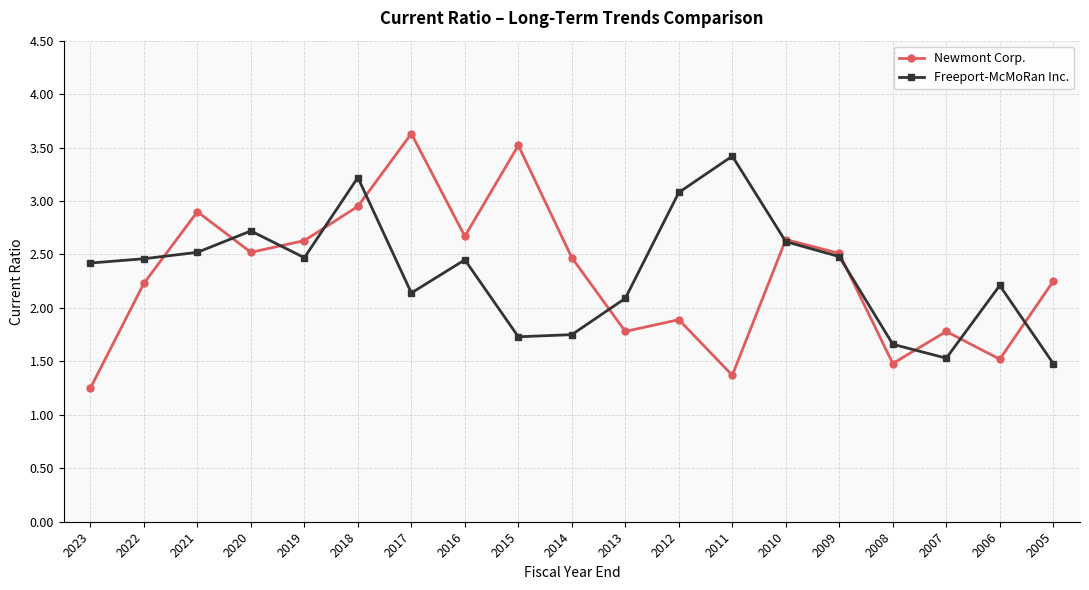

True or false: Newmont Corp. has more than 2 points higher than both neighbors.

True